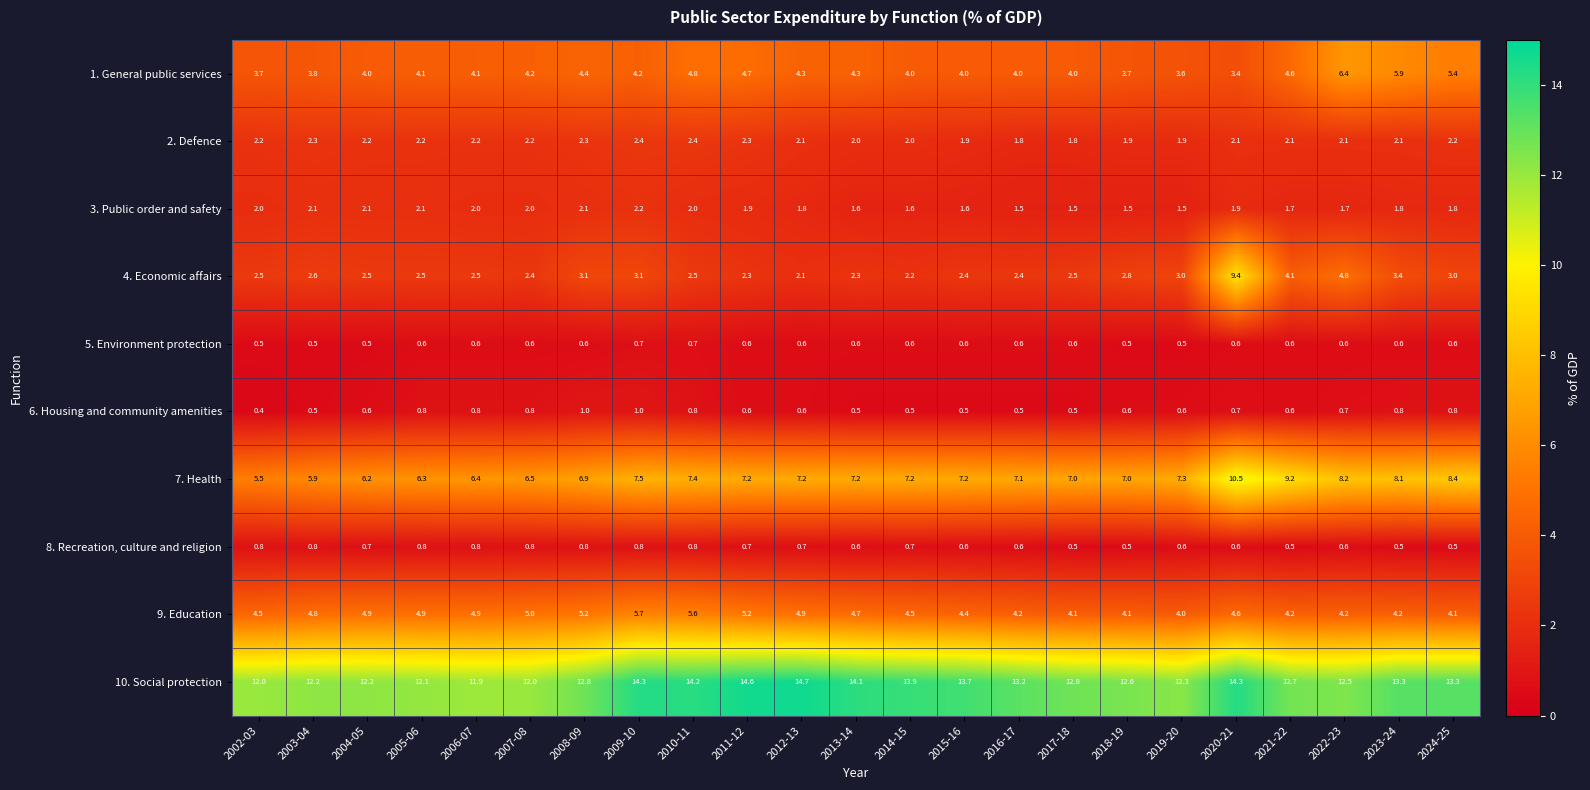

Count the number of categories in the chart.

23